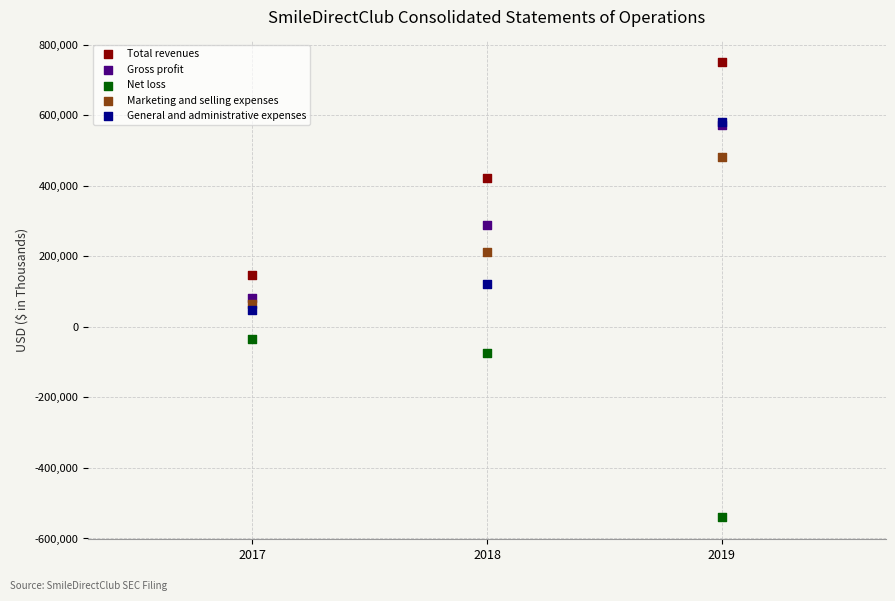

What are all the series names shown in the legend?

Total revenues, Gross profit, Net loss, Marketing and selling expenses, General and administrative expenses